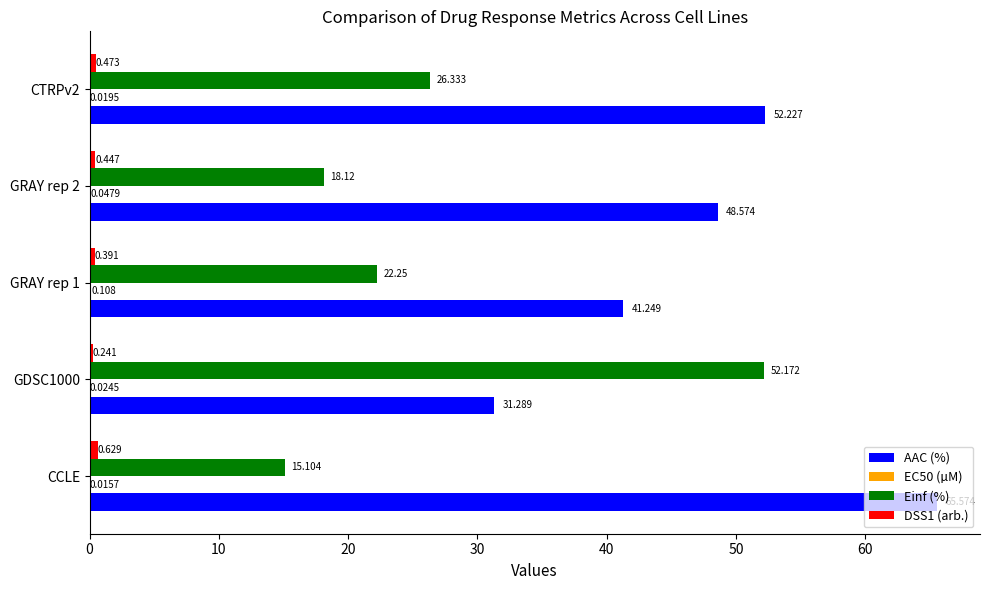

Between CCLE and GRAY rep 2, which series saw the biggest shift?

AAC (%)